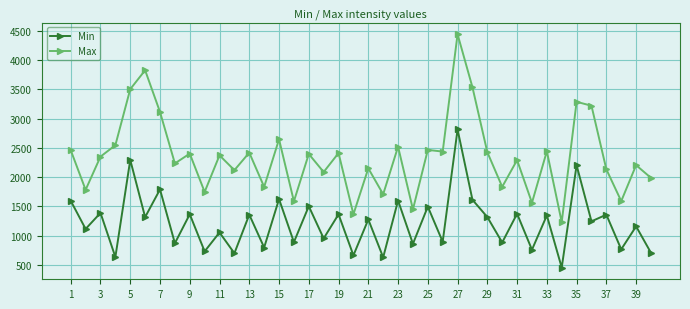

What is the average value of the Max series?

2354